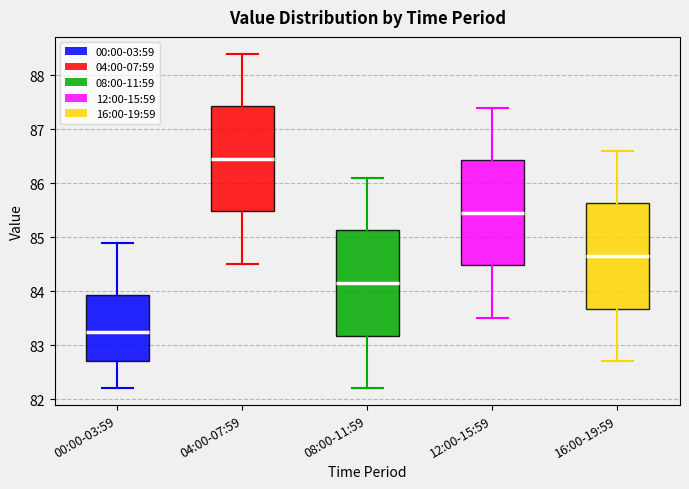

Which box has the lowest median line?

00:00-03:59